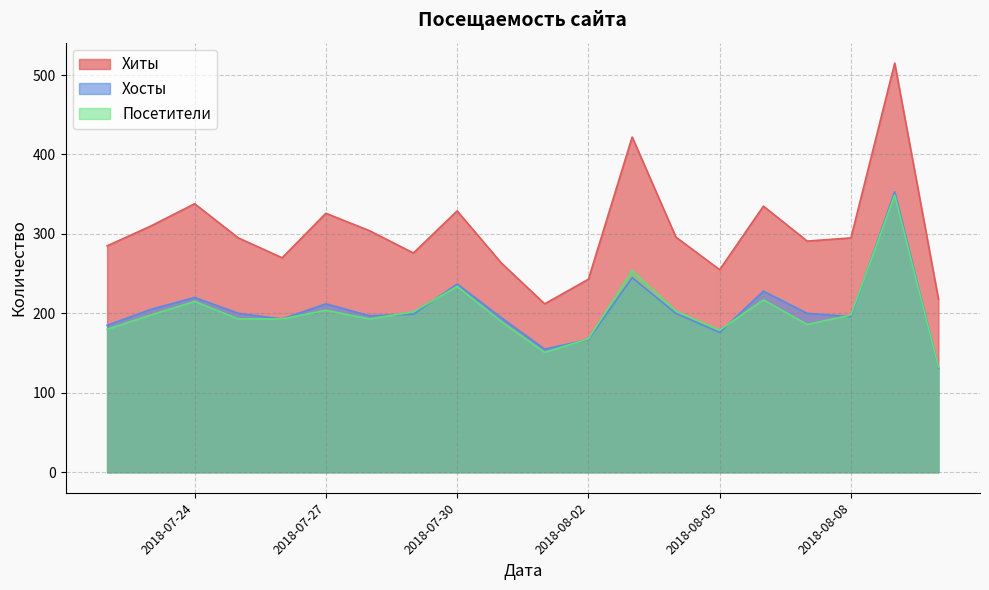

Which series has the largest total across all categories?

Хиты